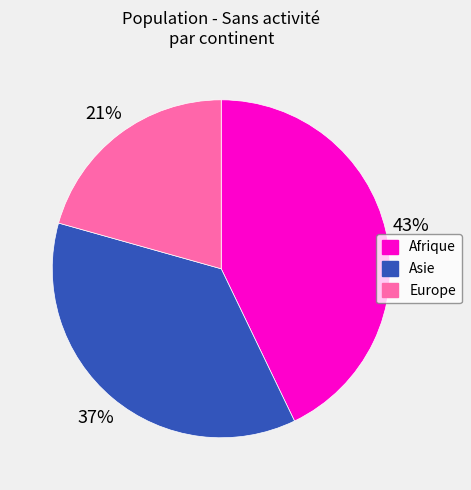

Does any single category account for the majority?

No